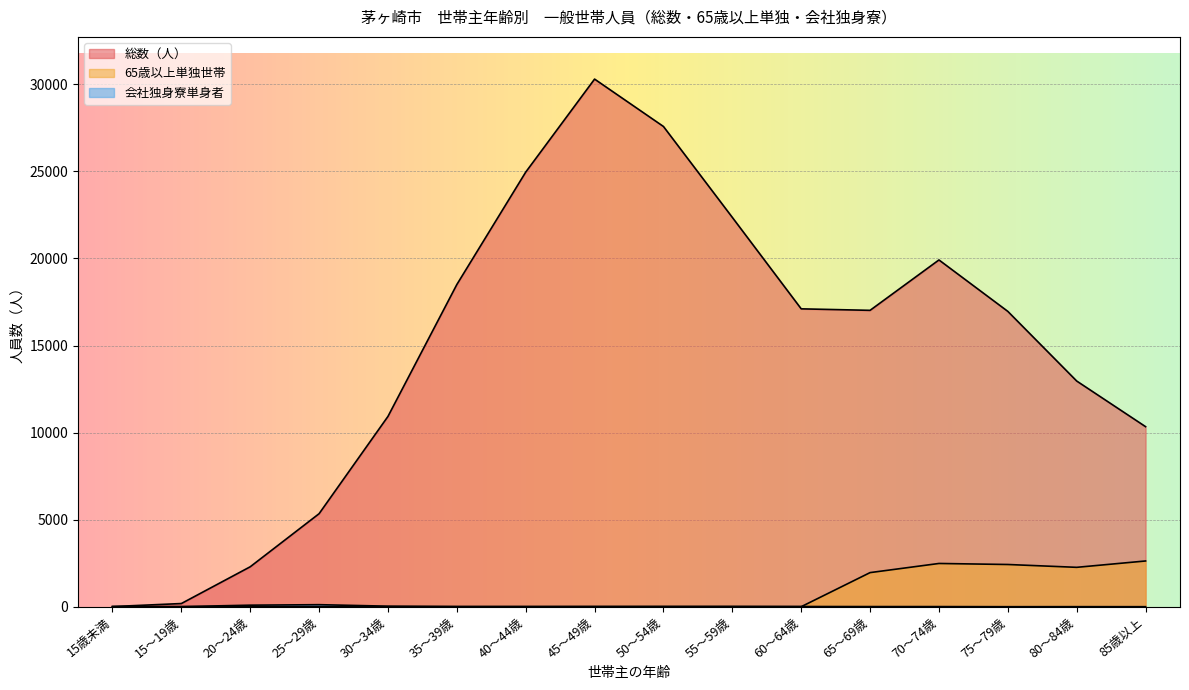

Is the value of 会社独身寮単身者 at 75～79歳 greater than the value of 65歳以上単独世帯 at 85歳以上?

No